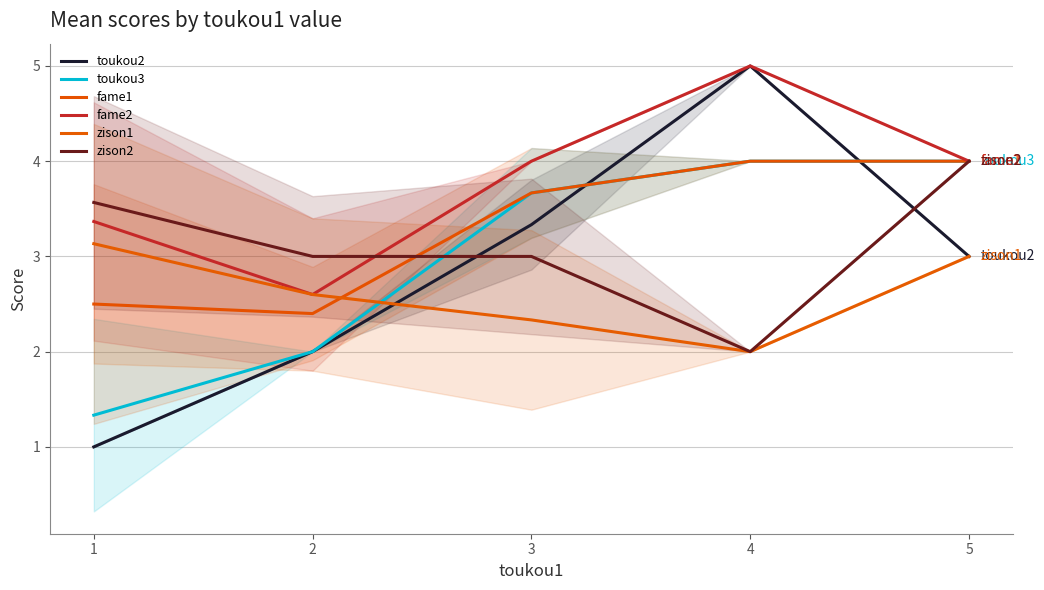

How many zison2 values are between 3 and 4?

4